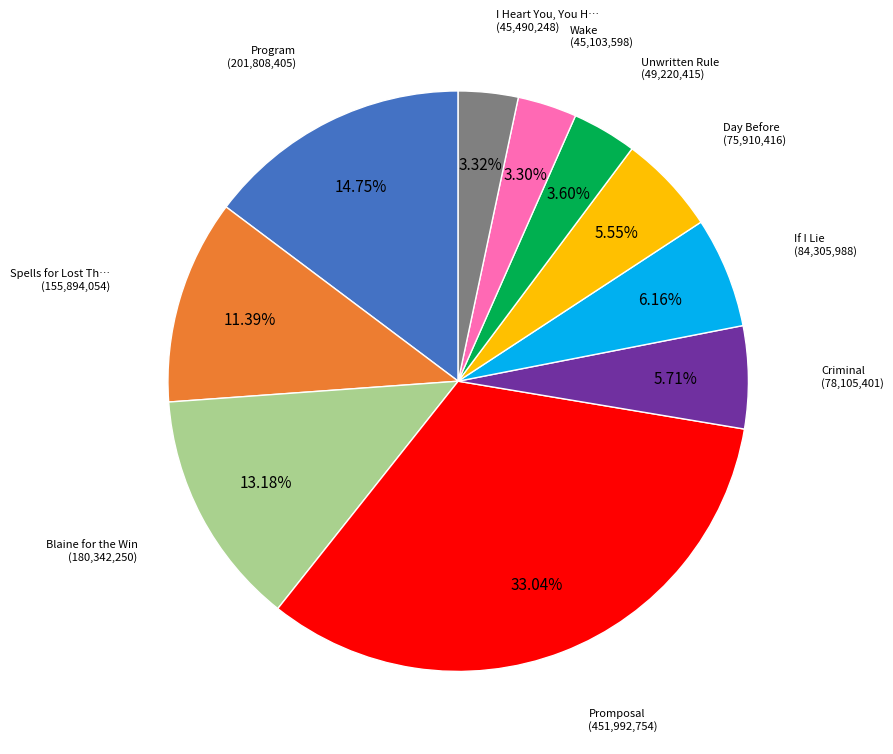

Is there a majority slice in this chart?

No